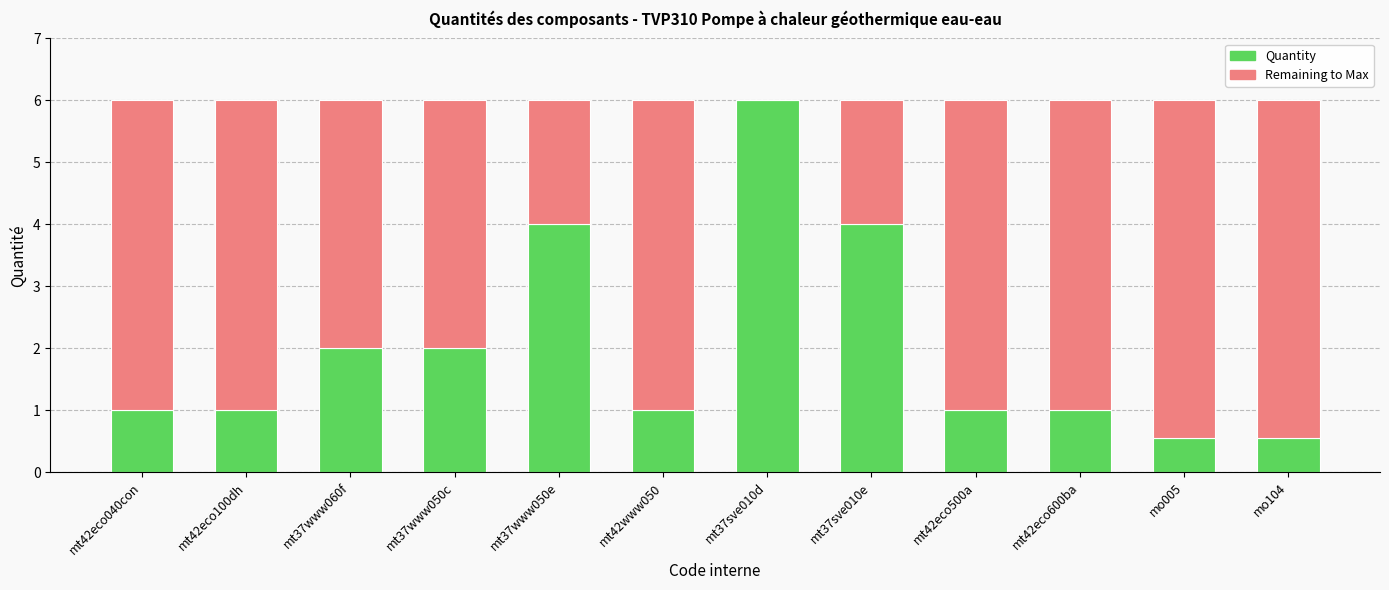

Does the chart contain stacked bars?

Yes